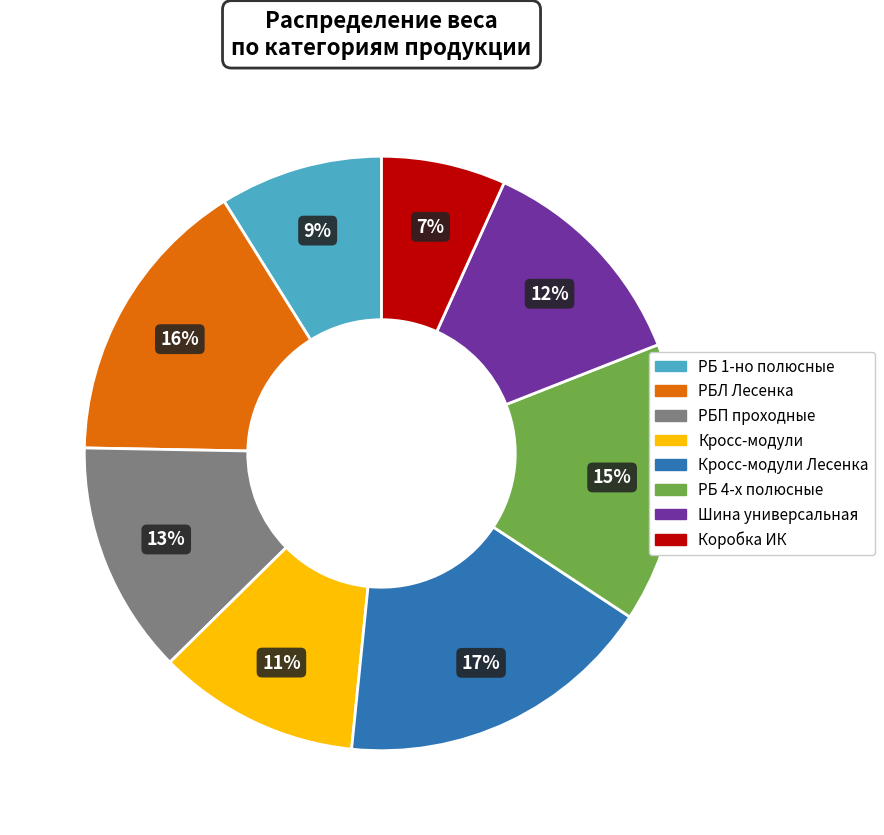

Does any single category account for the majority?

No